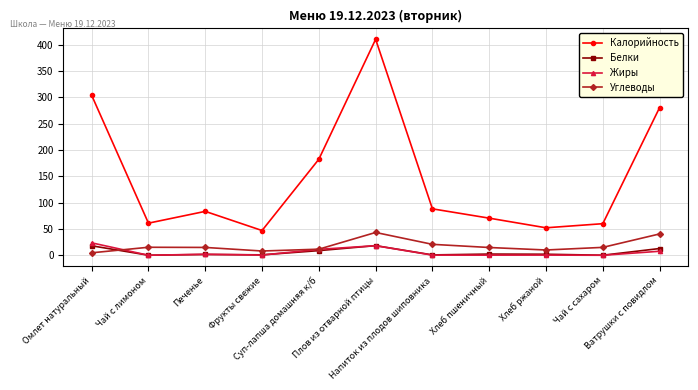

Rank the series by their maximum value, from lowest to highest.

Белки, Жиры, Углеводы, Калорийность